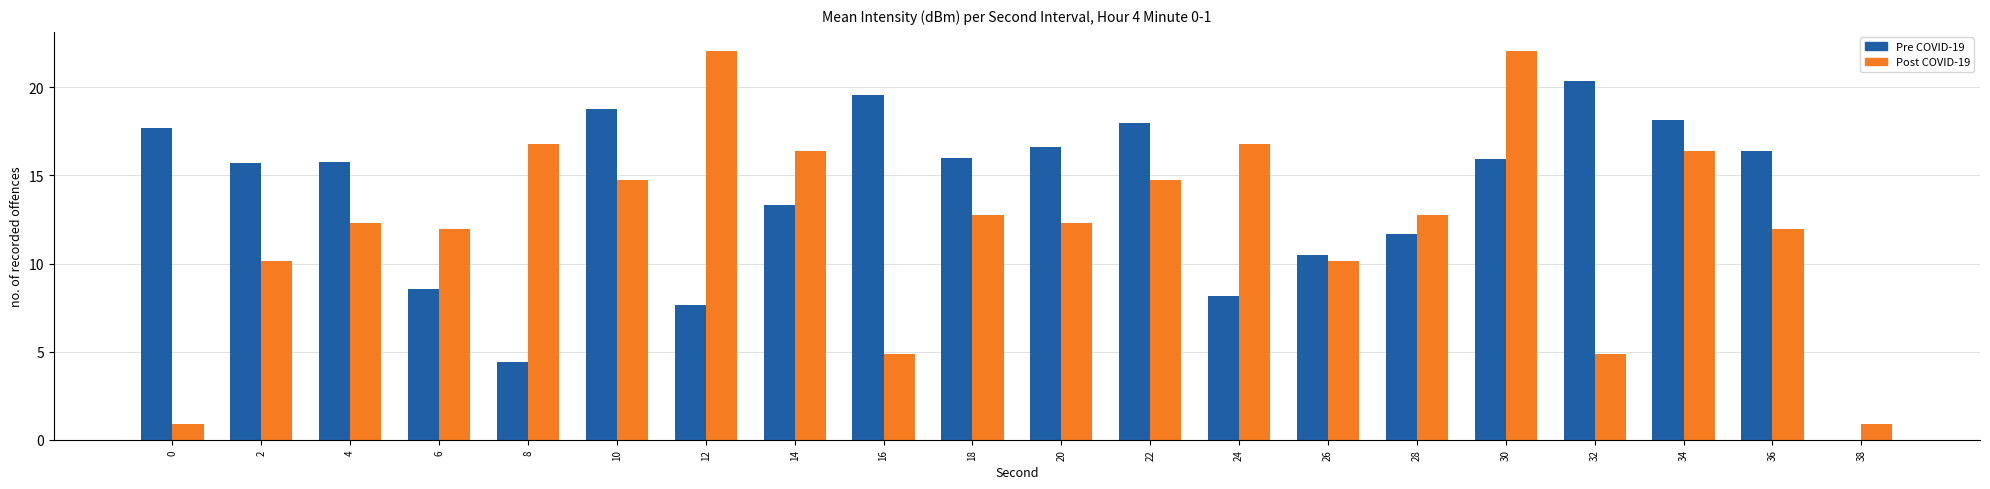

How many groups of bars are there?

20